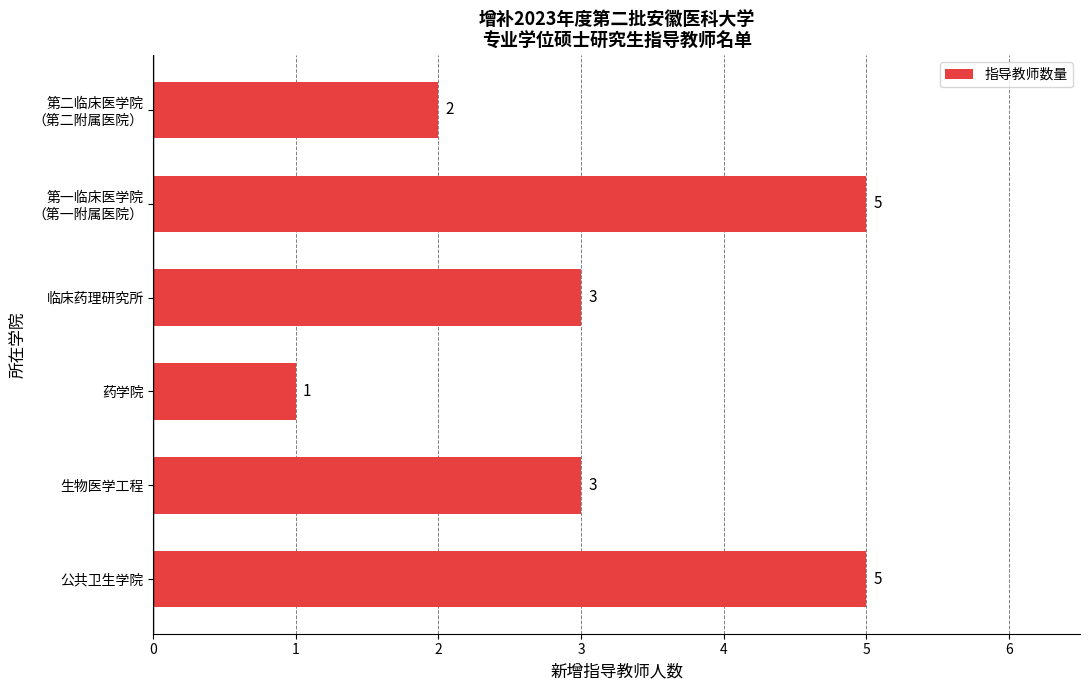

What is the sum of the values at 临床药理研究所 and 生物医学工程?

6